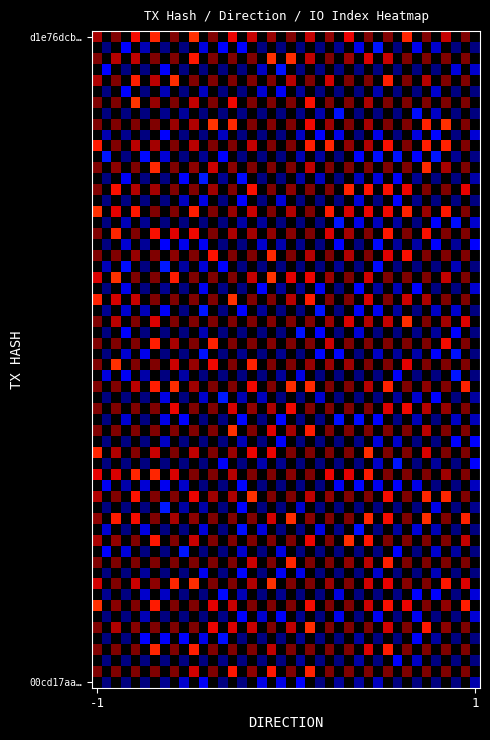

Which series has the largest total across all categories?

00cd17aa5da2b47db6a8cbe8f8bd3adac6c22ef